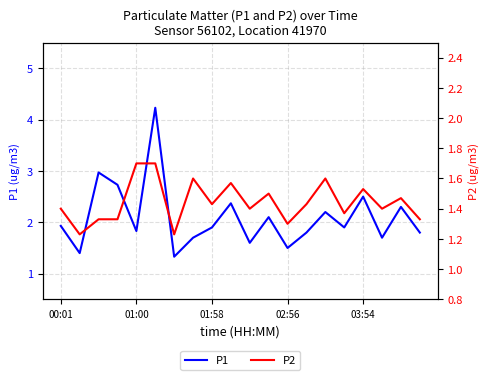

What is the difference between the maximum and minimum values in the P1 series?

2.9